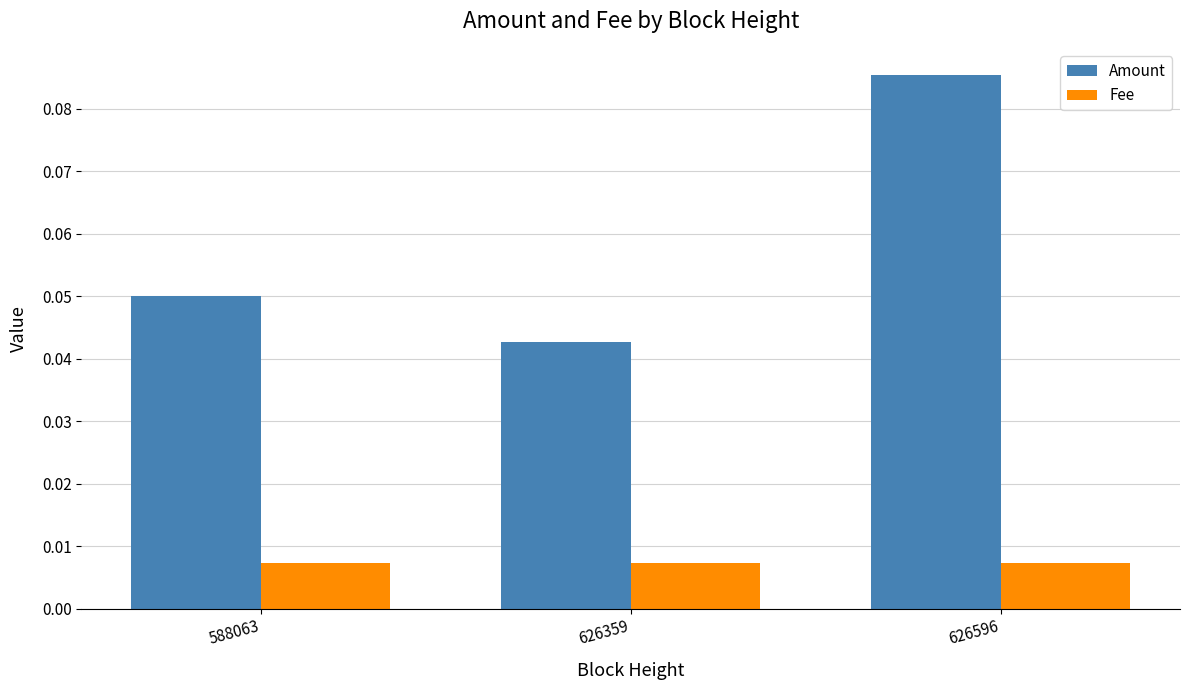

List the series in order of their overall mean, lowest first.

Fee, Amount